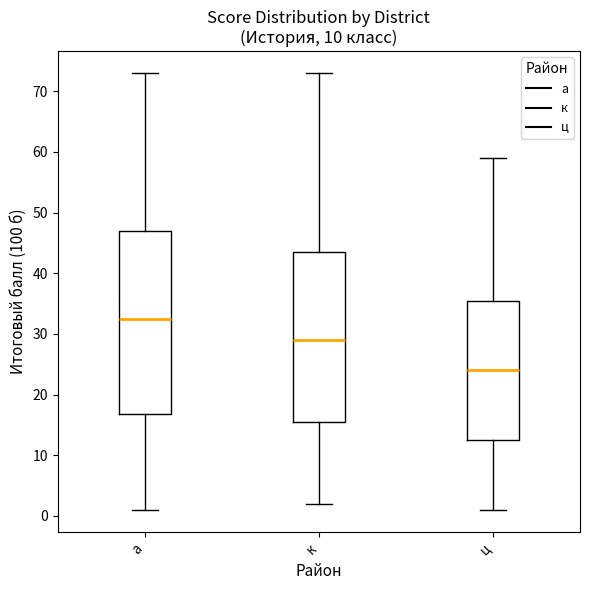

Comparing the boxes themselves (not the whiskers), which one is the tallest?

а